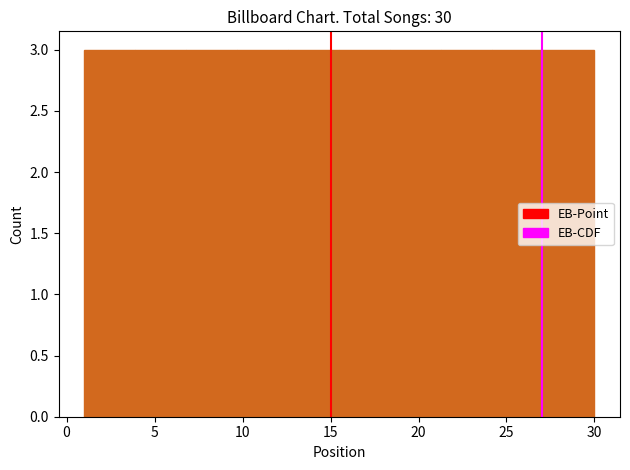

What is the height of the bar covering 3.9 to 6.8 on the x-axis? Neither the bar edges nor the heights are printed on the chart, so give them approximately, as read against the axes.

3